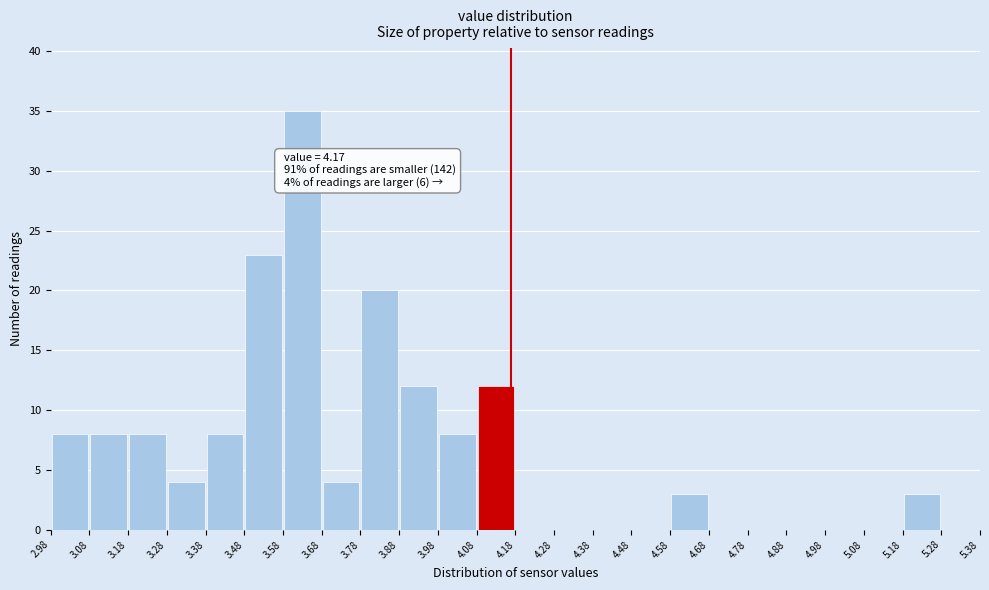

Over which range of the x-axis is the bar tallest?

3.58 to 3.68